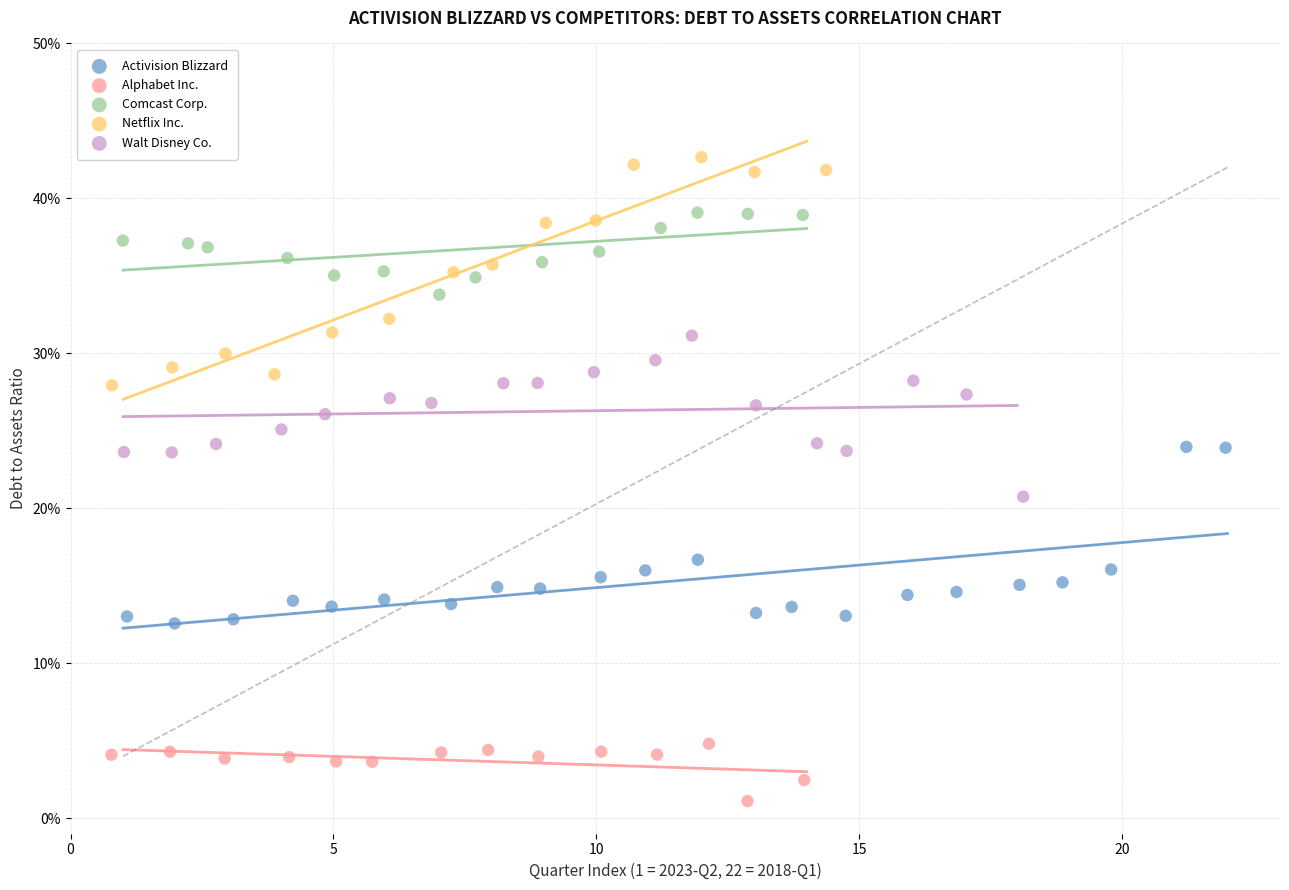

What are all the series names shown in the legend?

Activision Blizzard, Alphabet Inc., Comcast Corp., Netflix Inc., Walt Disney Co.